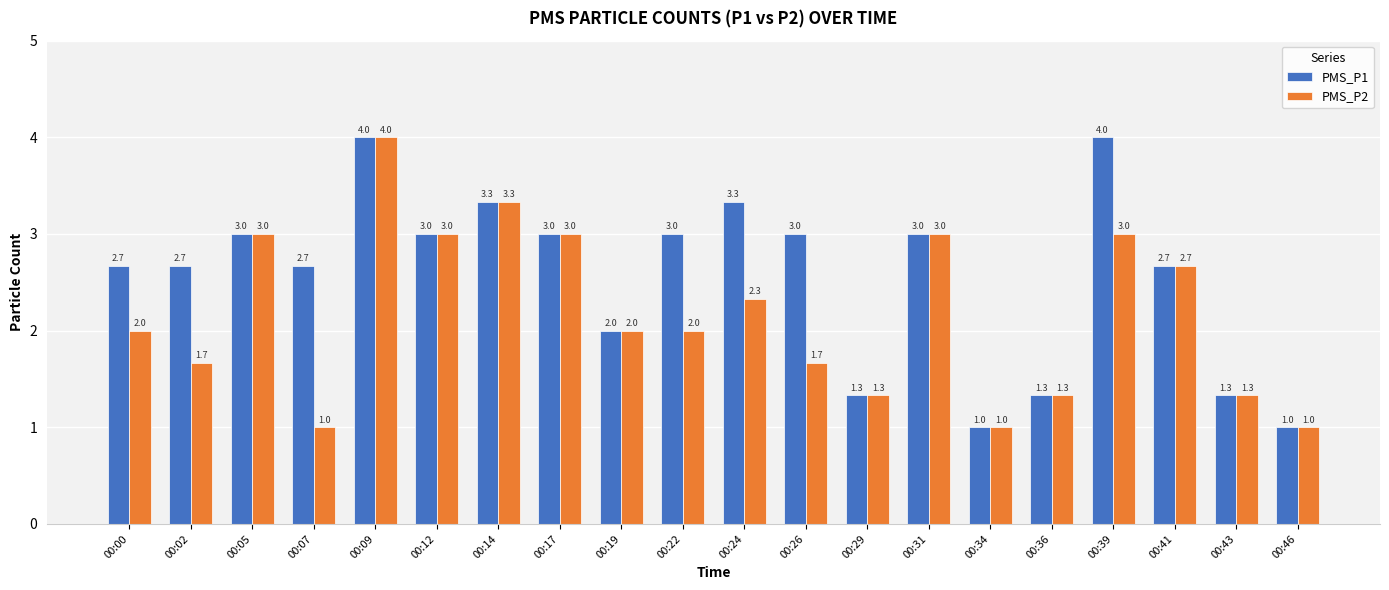

Read the PMS_P2 value at 00:07.

1.0